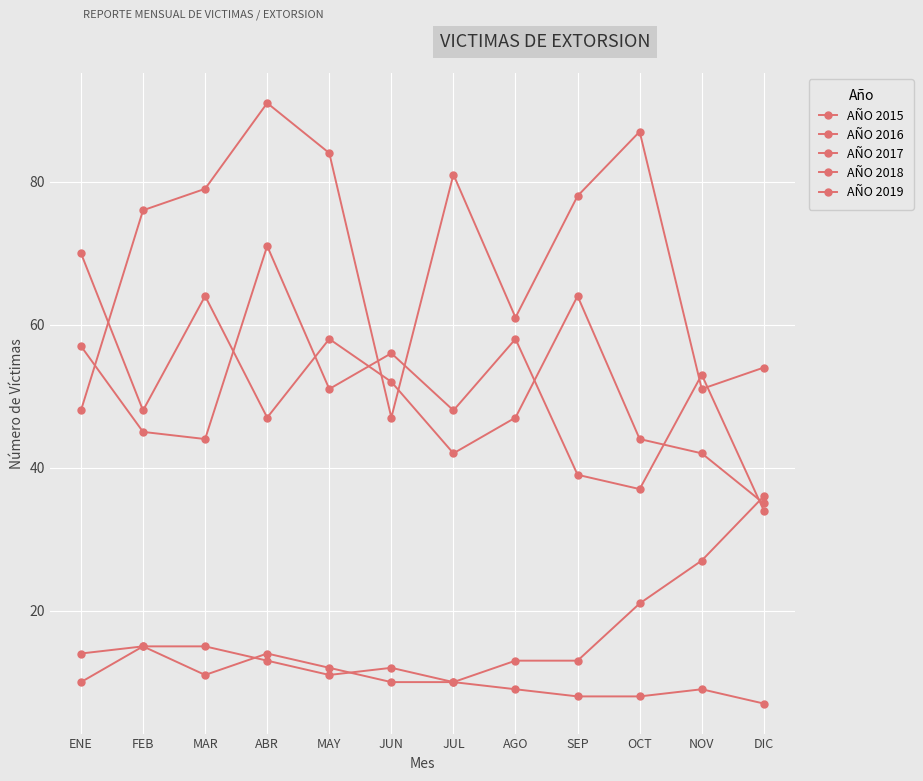

The AÑO 2017 series shows 20 at ABR. True or false?

False